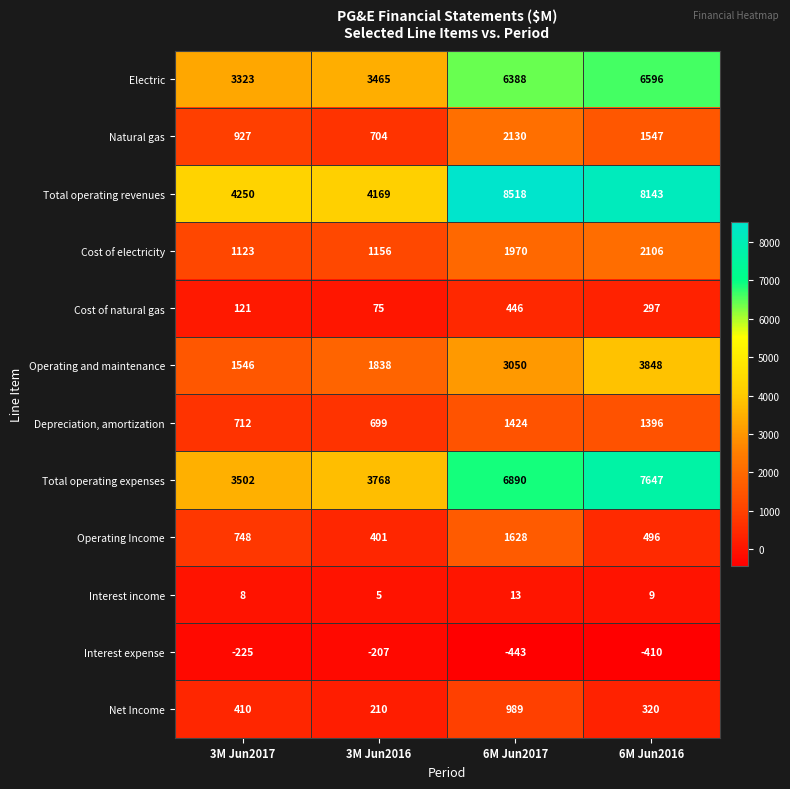

Is it true that Cost of natural gas equals 75 at 3M Jun2016?

True